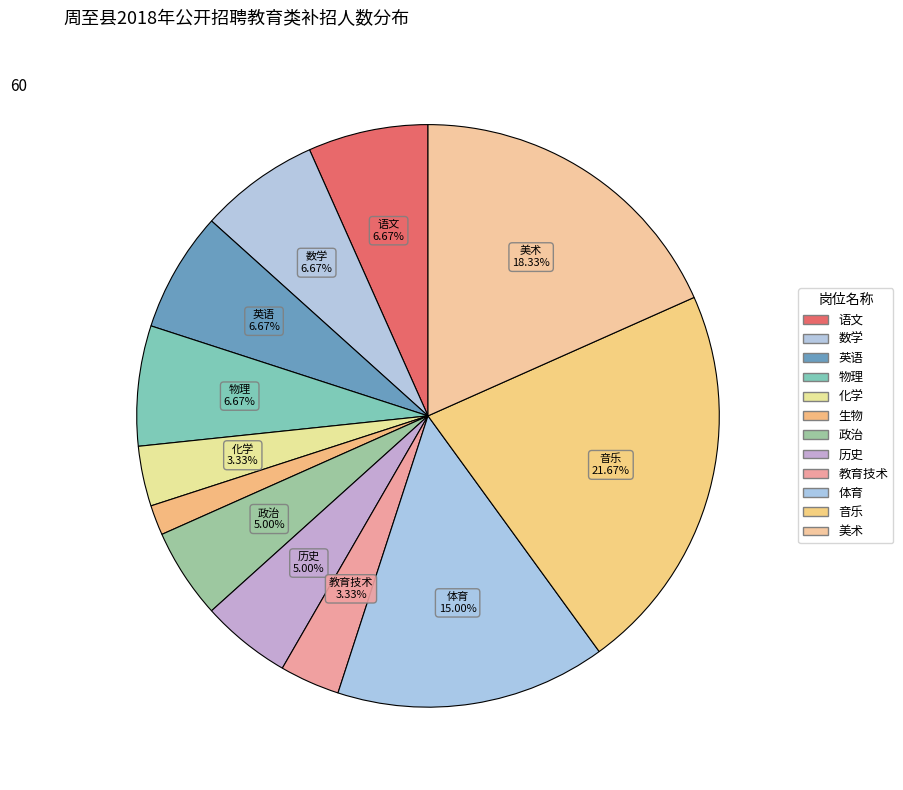

What is the change in value from 英语 to 体育?

+5